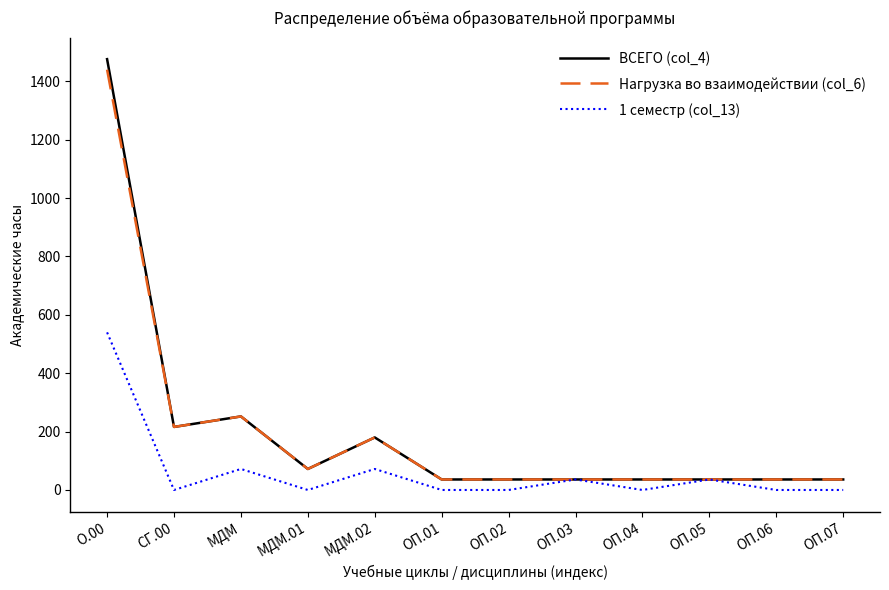

The ВСЕГО (col_4) series shows 36 at ОП.03. True or false?

True